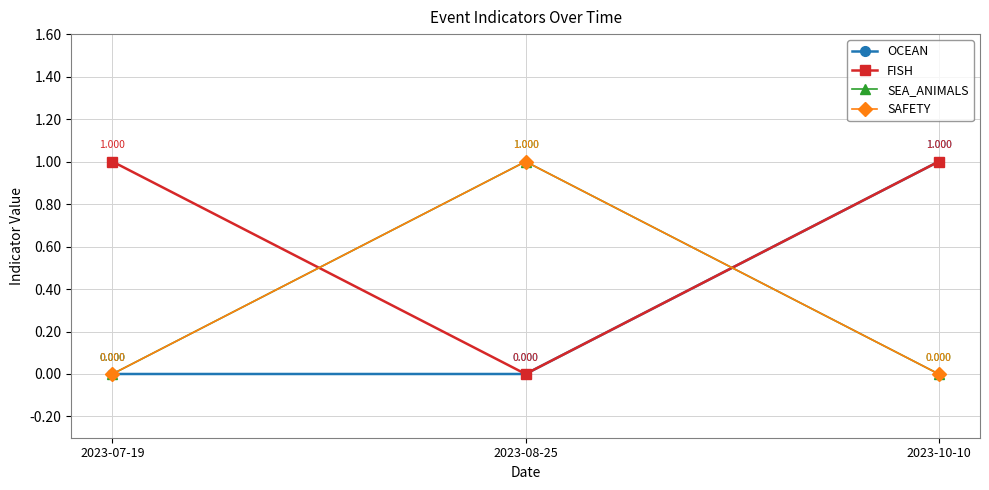

Is this an area chart (filled region under the line)?

No